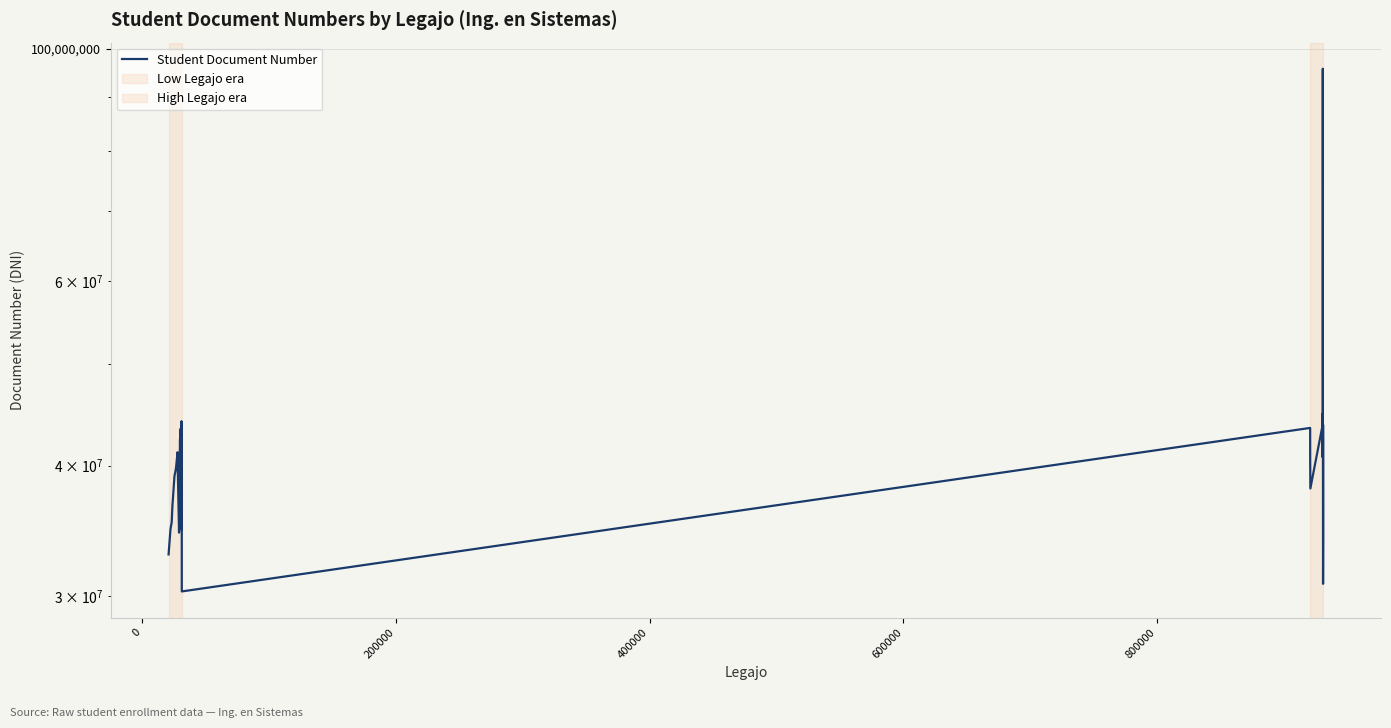

What is the label of the 6th point from the right?

34